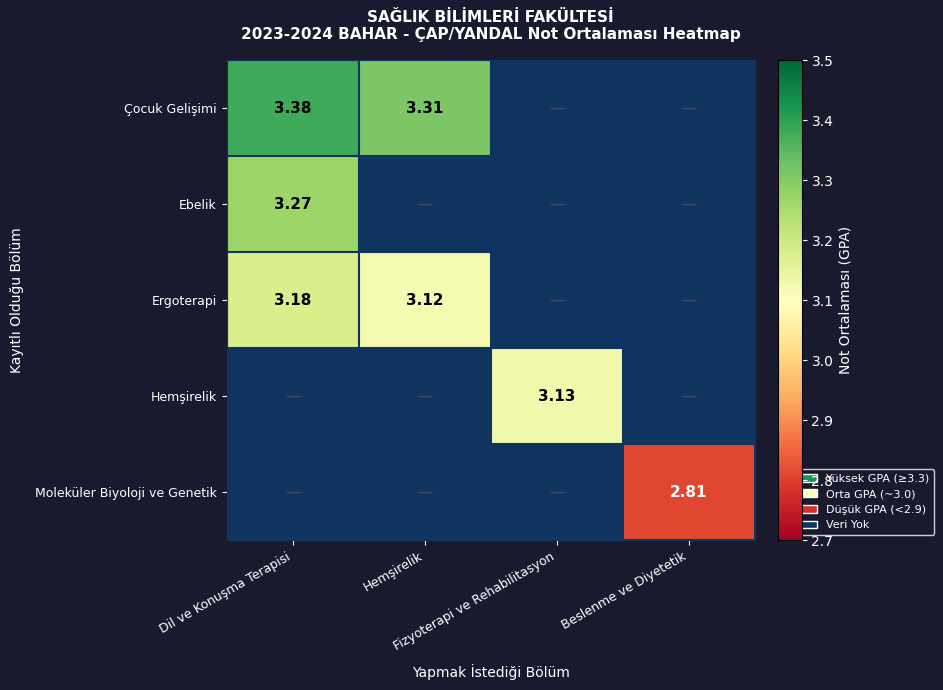

The Çocuk Gelişimi series shows -1.0 at Fizyoterapi ve Rehabilitasyon. True or false?

True